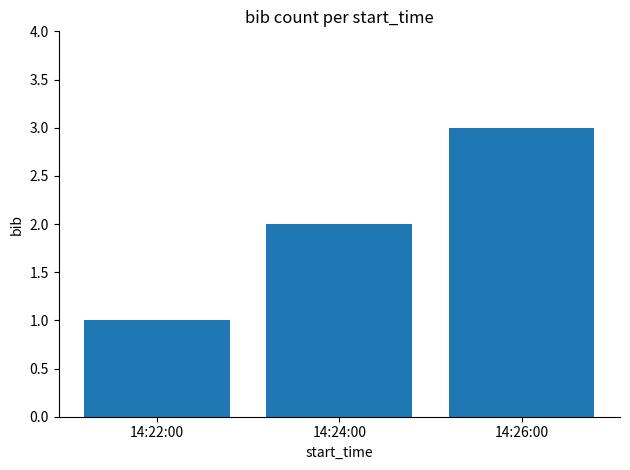

Is it true that the value at 14:24:00 is 1?

False